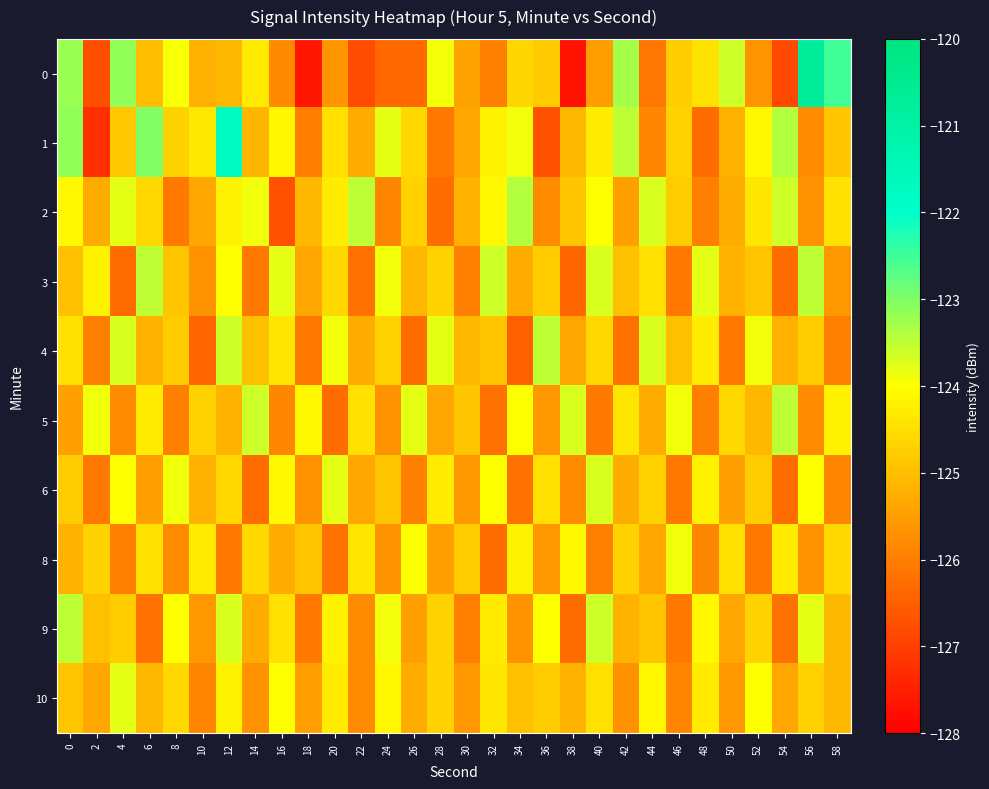

Between 28 and 12, which is larger?

28